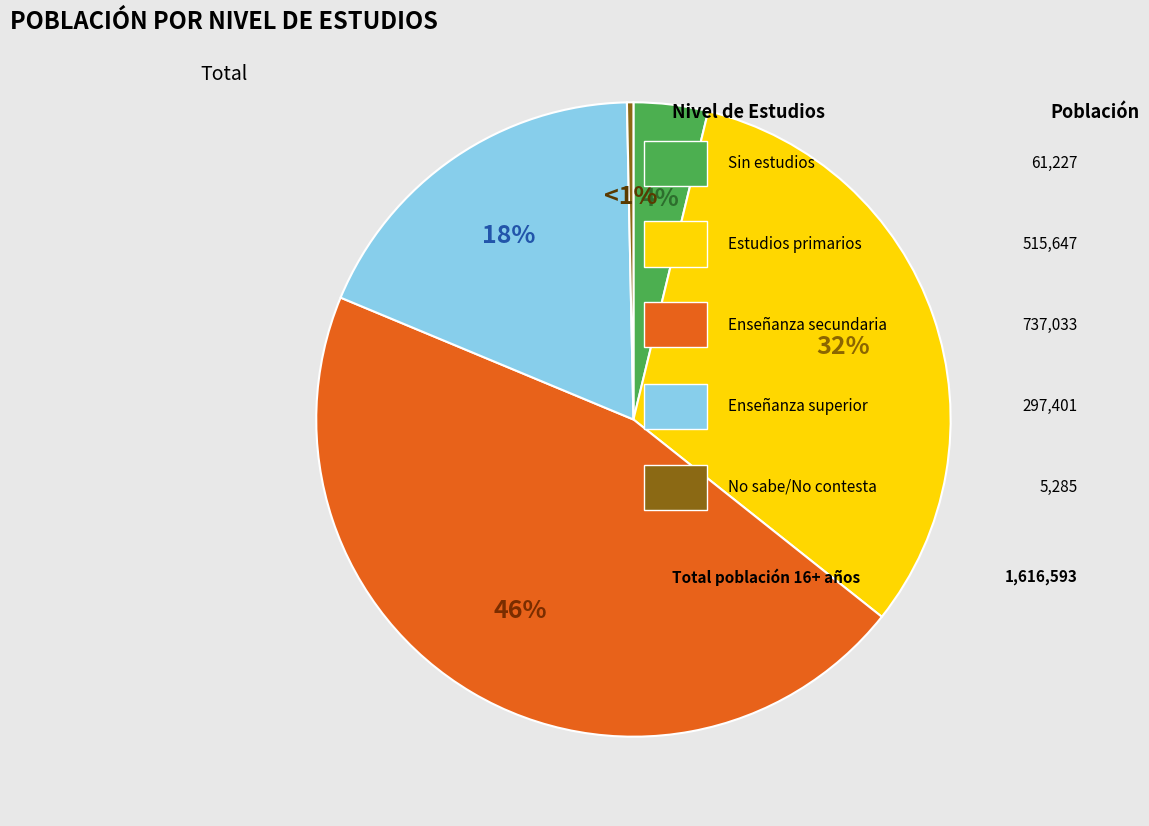

What portion of the pie excludes Enseñanza superior?

81.6%